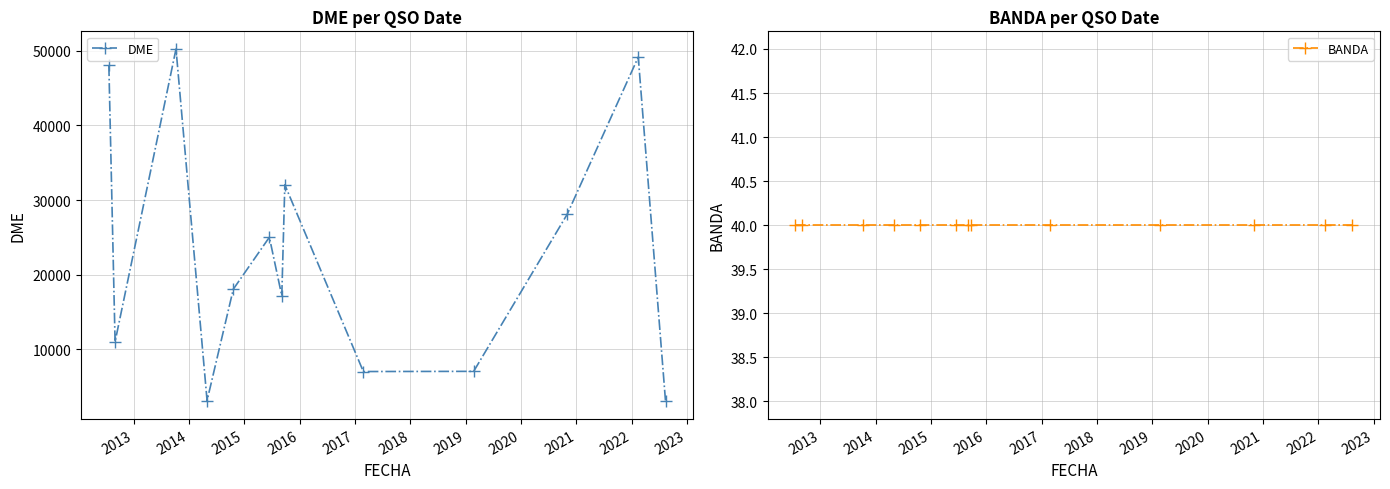

What is the value of the DME point at the 8th from the left?

32053